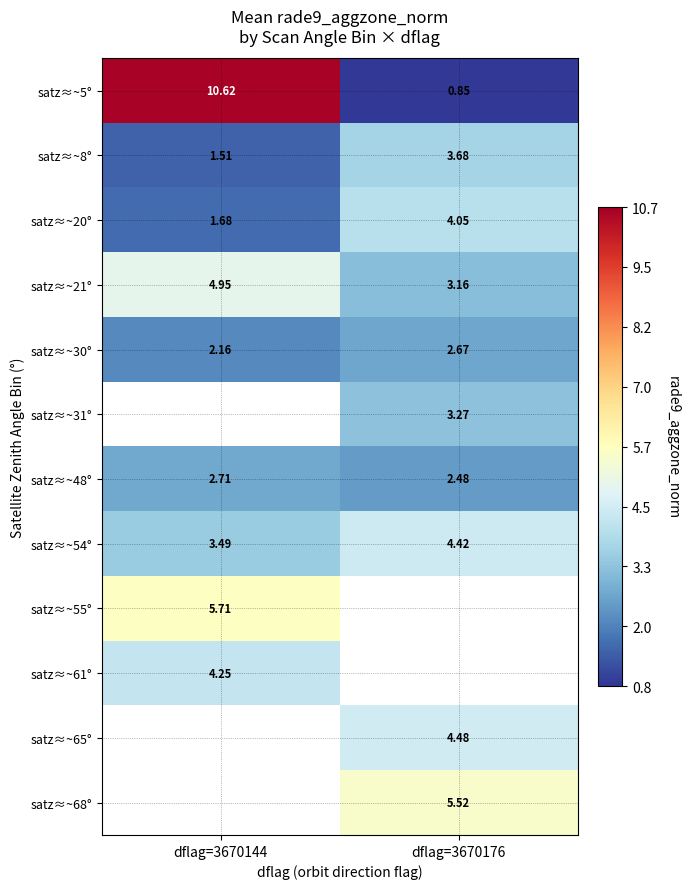

Where is satz≈~20° nearest to the value 2?

dflag=3670144